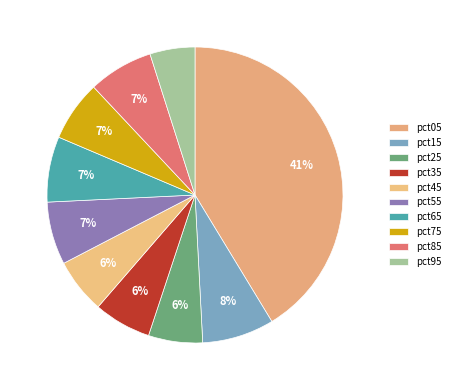

True or false: pct95 accounts for 5% of the total.

True